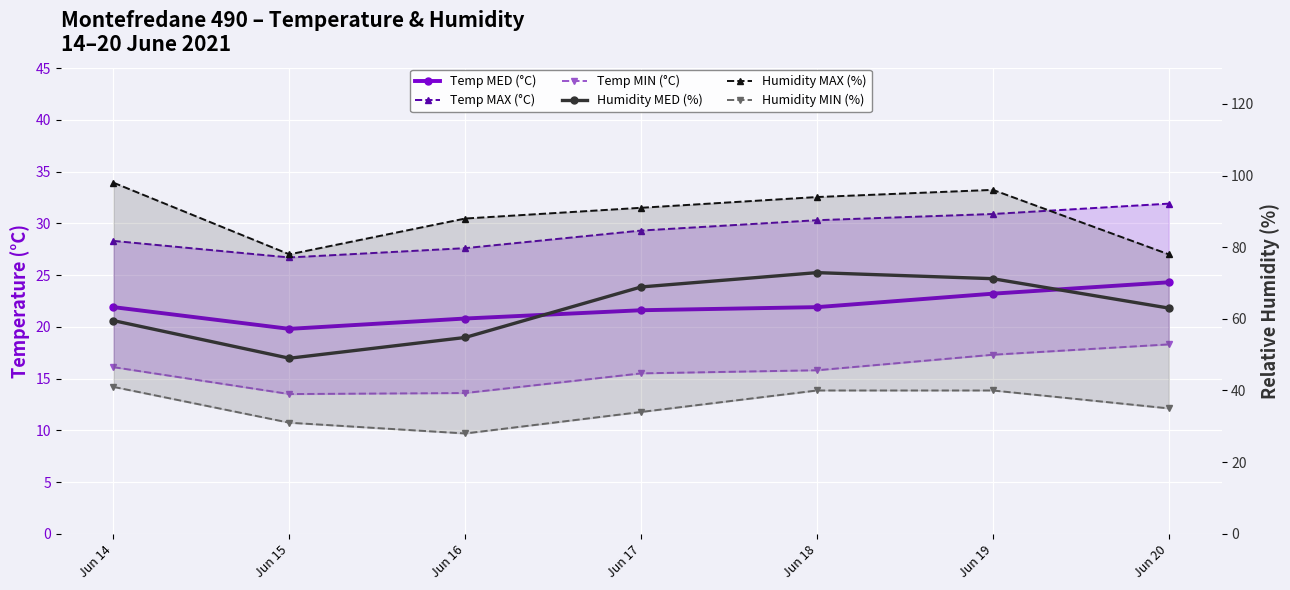

True or false: Temp MAX (°C) and Temp MIN (°C) intersect in this chart.

False